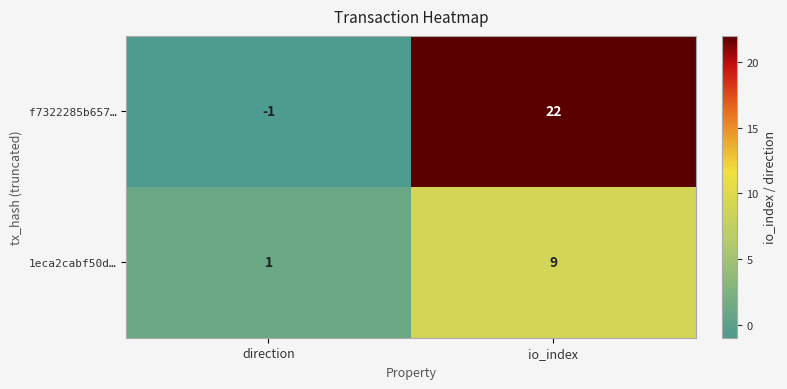

At which category is the sum across all series the highest?

io_index